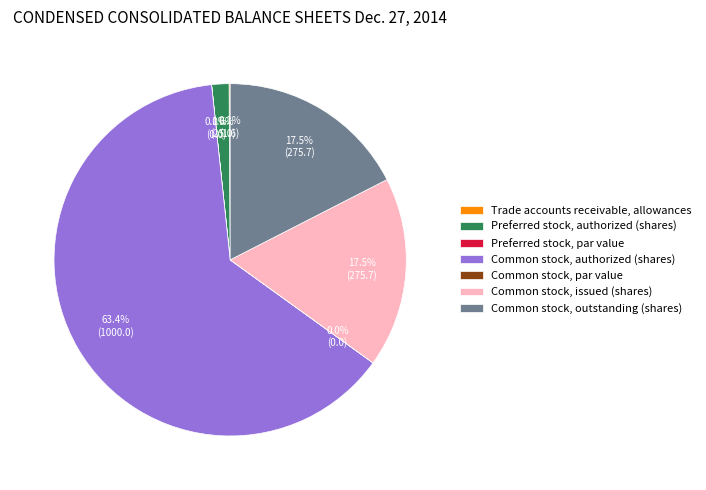

What is the majority slice?

Common stock, authorized (shares)